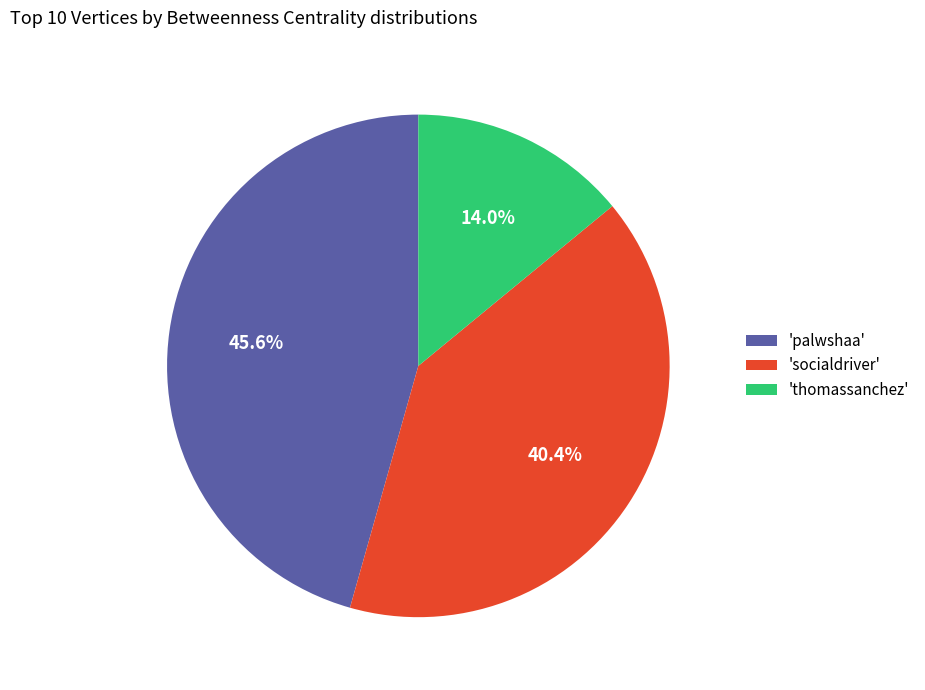

Which category has the smallest portion of the pie?

'thomassanchez'